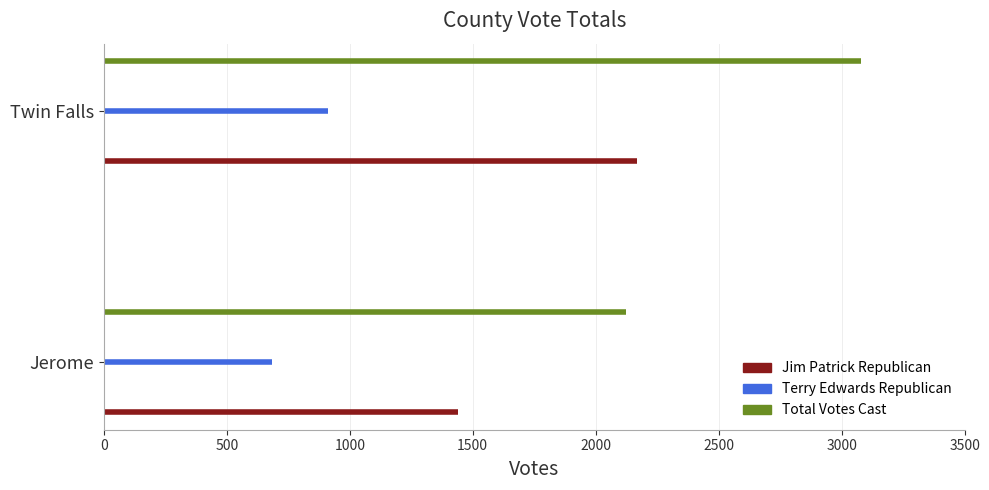

What is the difference between the maximum and minimum values in the Jim Patrick Republican series?

727